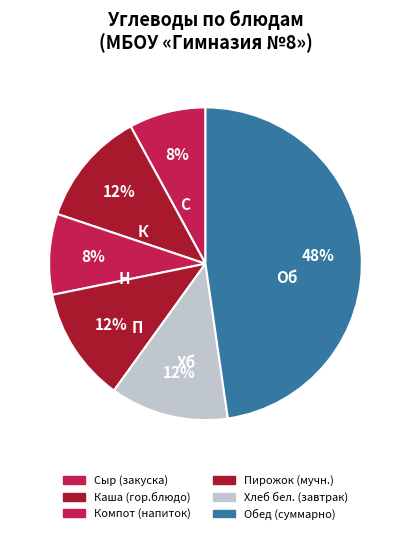

How many slices are in this pie chart?

6